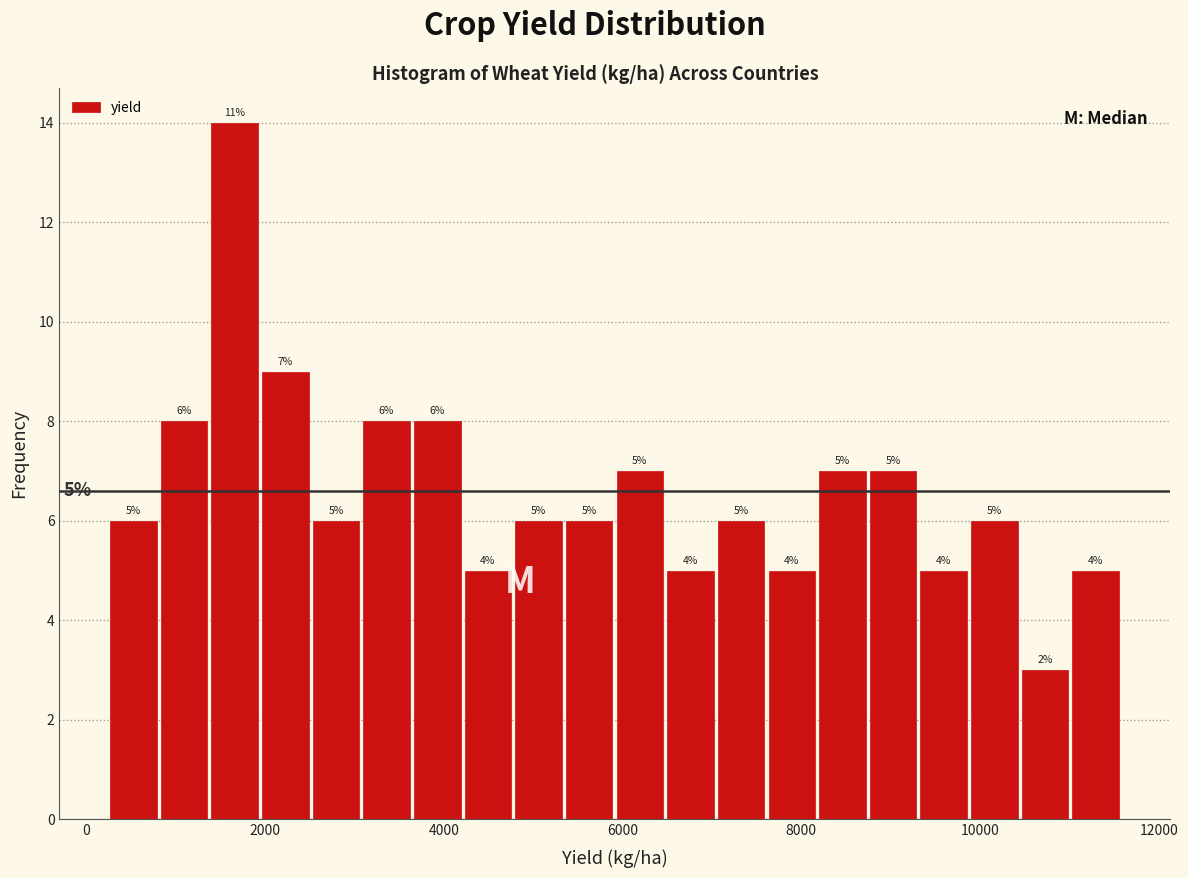

Read against the x-axis, roughly where is the centre of the tallest bar?

1600